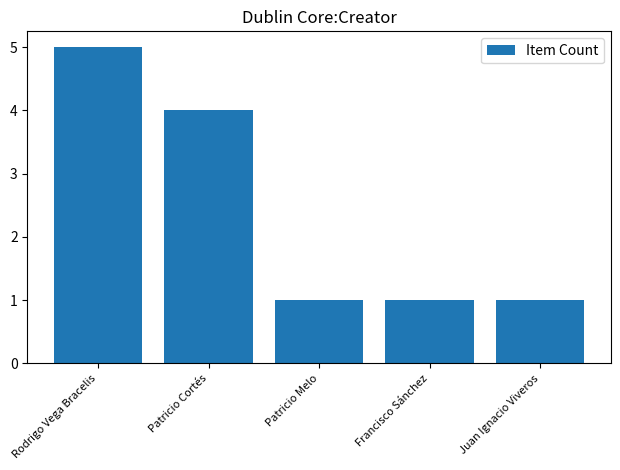

Which label corresponds to the largest value in the chart?

Rodrigo Vega Bracelis